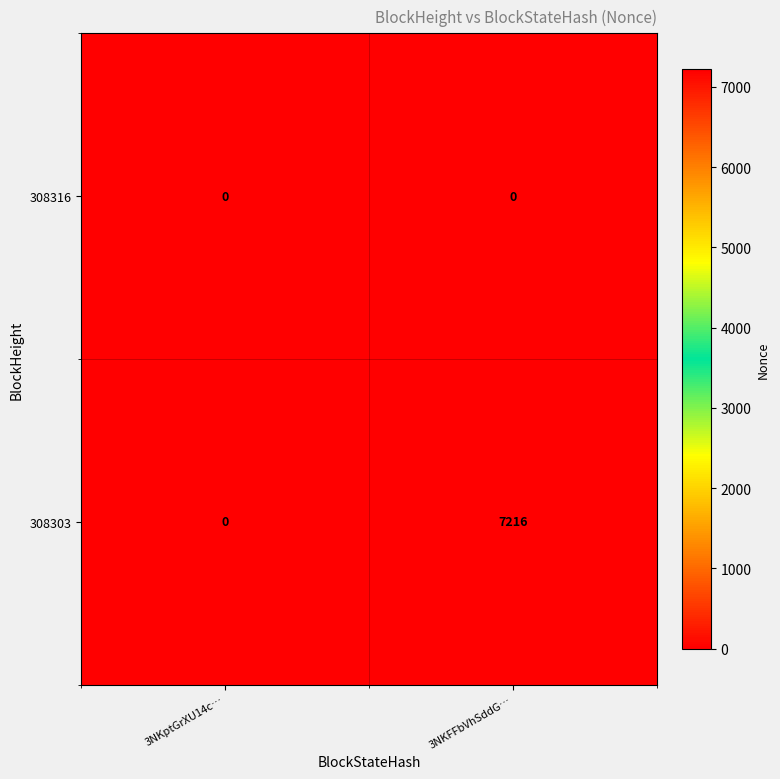

What is the maximum value shown in the chart?

7216